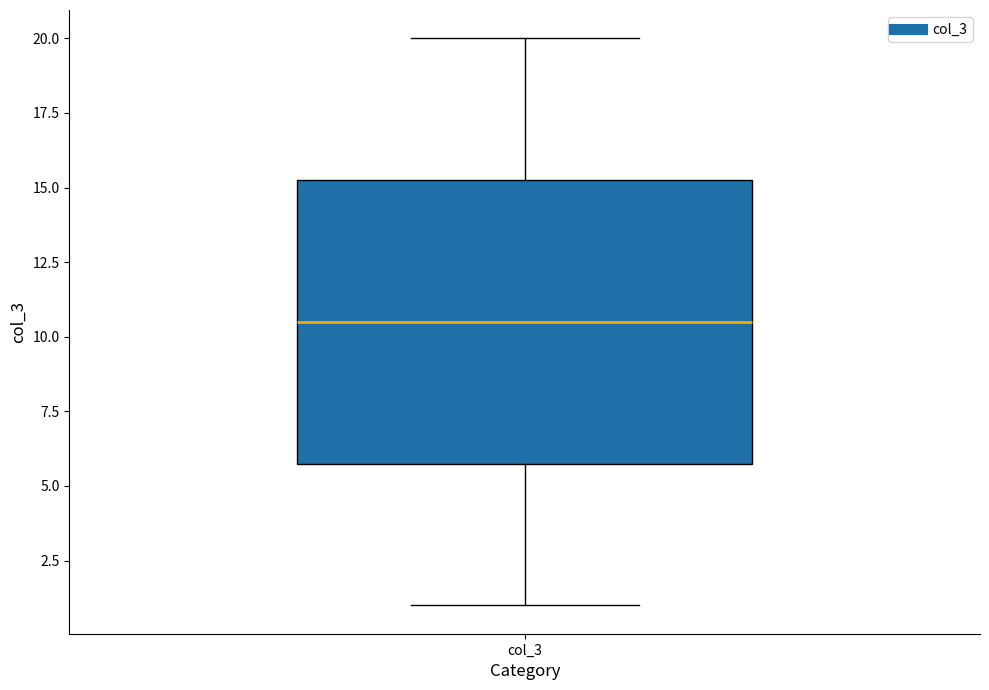

Read this box plot against the y-axis: the position of the median line, the range covered by the box, and the ends of both whiskers. The values are not printed on the chart, so give them approximately, as read against the axis.

median 10.5, box 6.0 to 15.5, whiskers 1.0 to 20.0